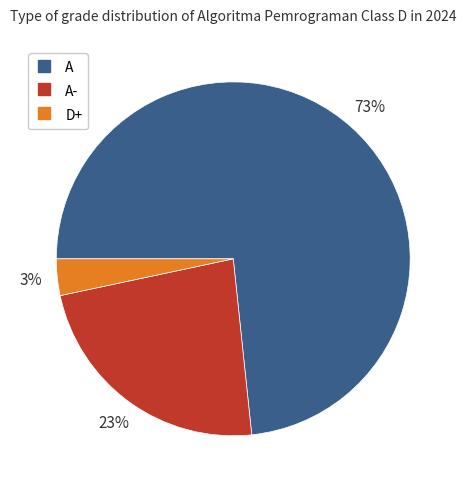

Count the number of slices in the pie.

3